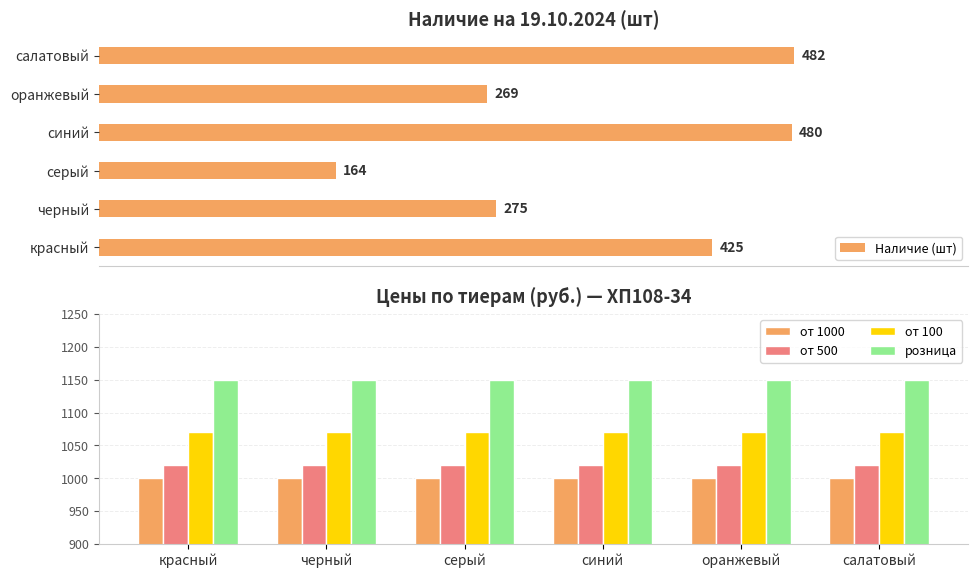

Which series has the largest total across all categories?

розница